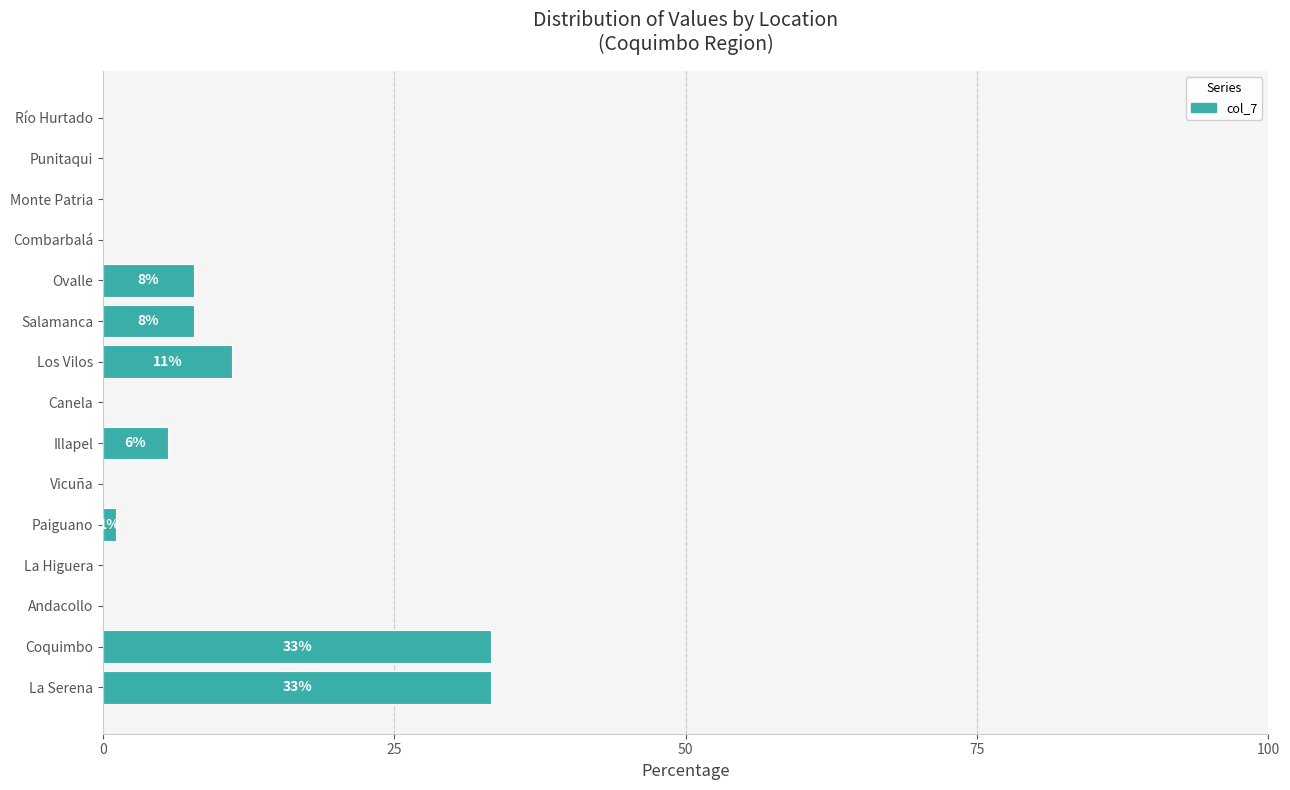

What is the sum of the values at La Higuera and Salamanca?

7.8